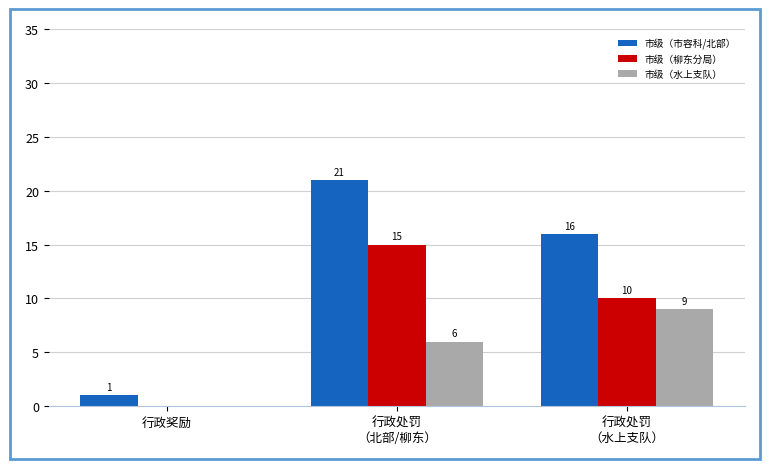

Reading left to right, list all the values displayed in this chart.

市级（市容科/北部）: 行政奖励=1	行政处罚
（北部/柳东）=21	行政处罚
（水上支队）=16
市级（柳东分局）: 行政奖励=0	行政处罚
（北部/柳东）=15	行政处罚
（水上支队）=10
市级（水上支队）: 行政奖励=0	行政处罚
（北部/柳东）=6	行政处罚
（水上支队）=9